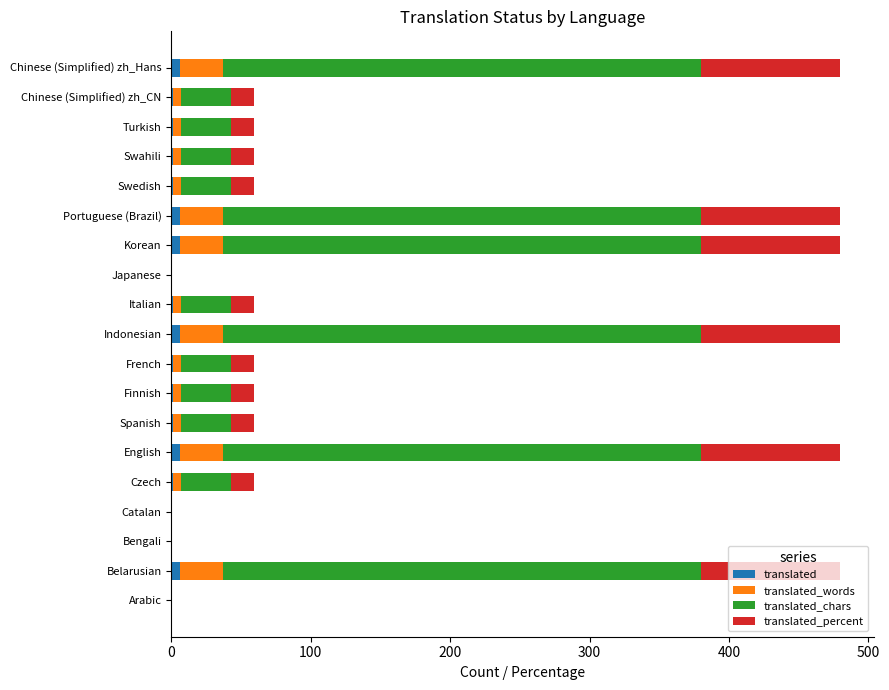

How many translated_words values are between 6 and 31?

15